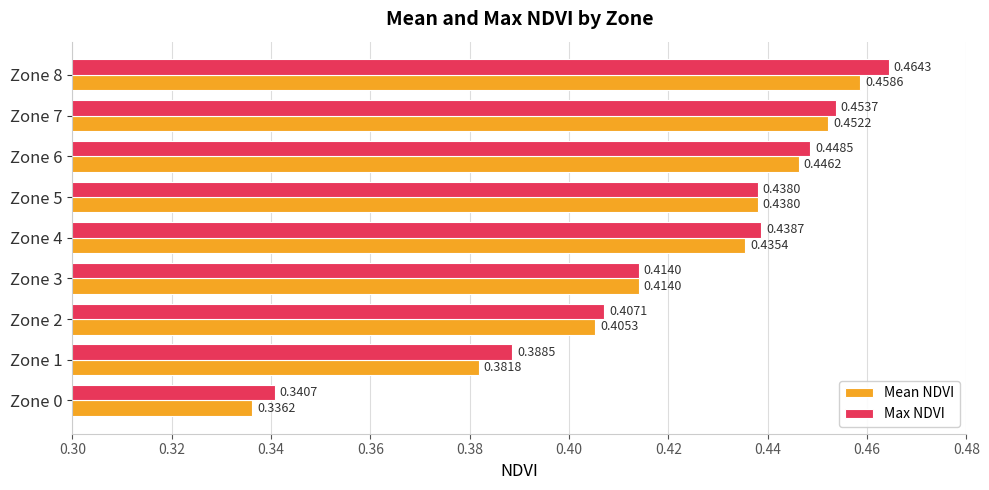

Which series changed the most between Zone 2 and Zone 7?

Mean NDVI